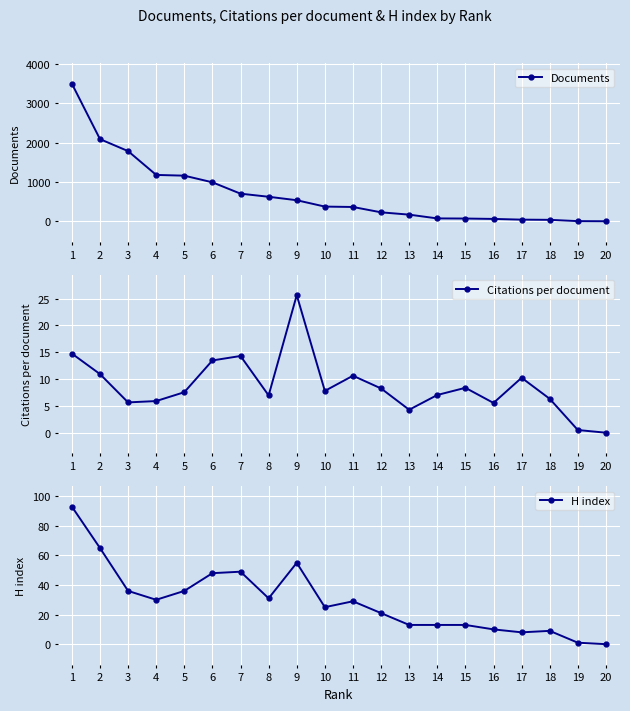

What is the difference between the second highest and second lowest values in the H index series?

64